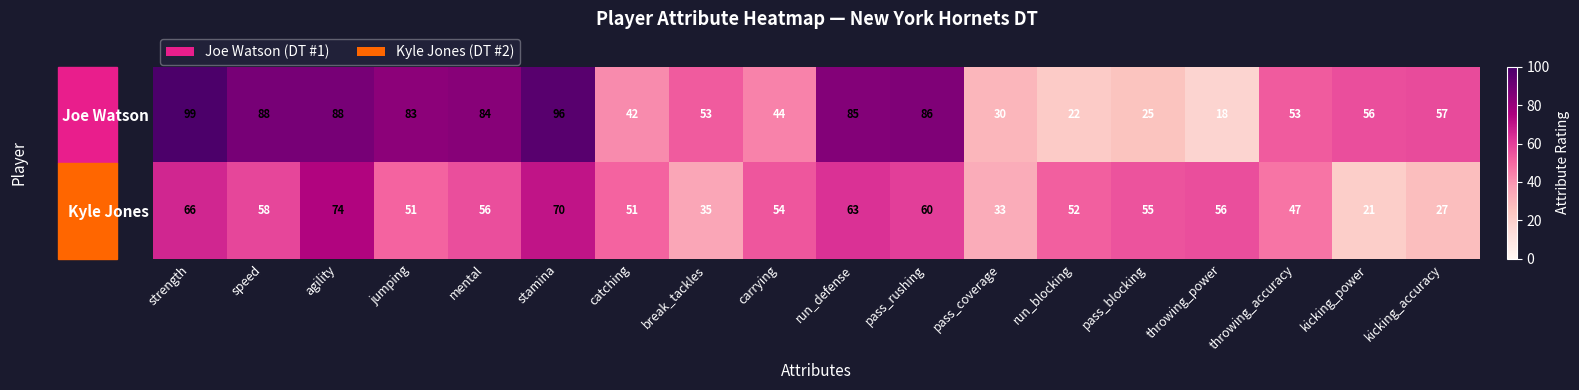

What is the difference between the Joe Watson values at break_tackles and throwing_power?

35